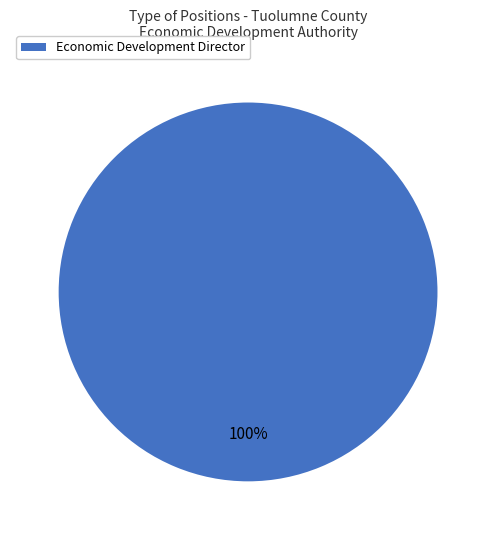

Is Economic Development Director the majority of the pie?

Yes